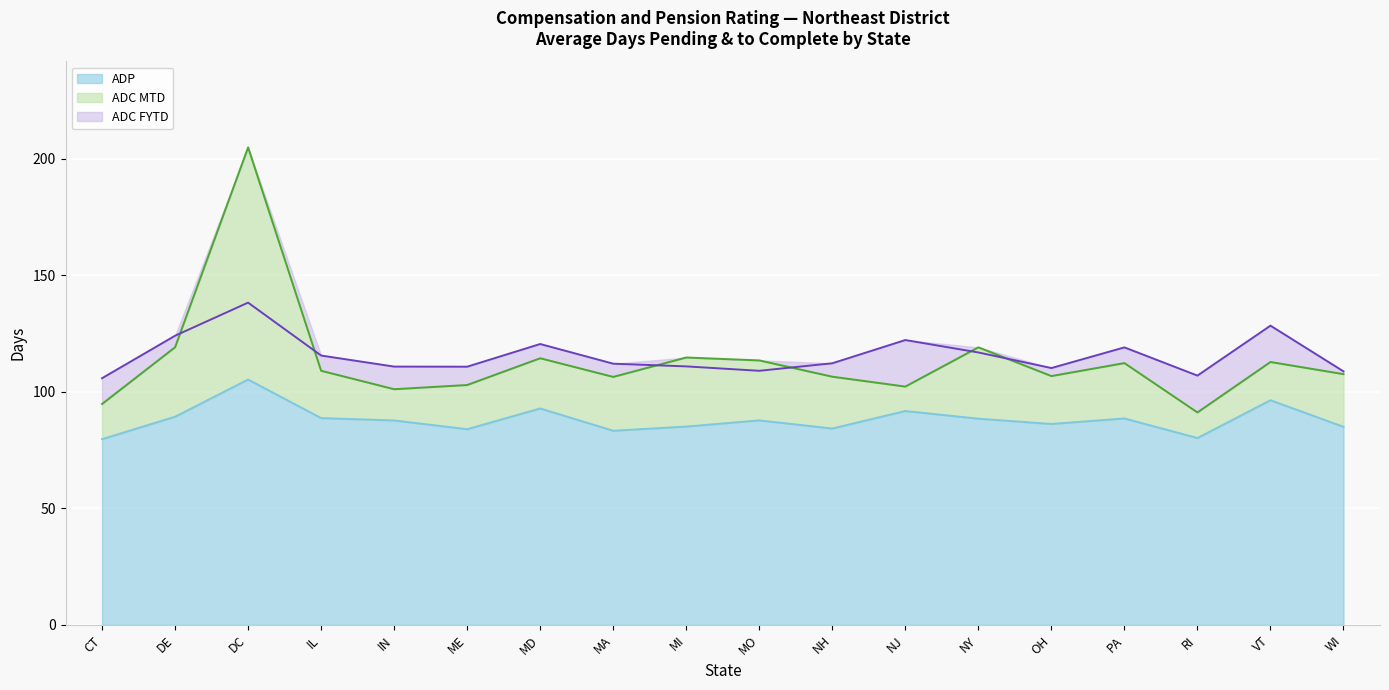

Rank the categories by ADC MTD value from lowest to highest.

RI, CT, IN, NJ, ME, MA, NH, OH, WI, IL, PA, VT, MO, MD, MI, NY, DE, DC